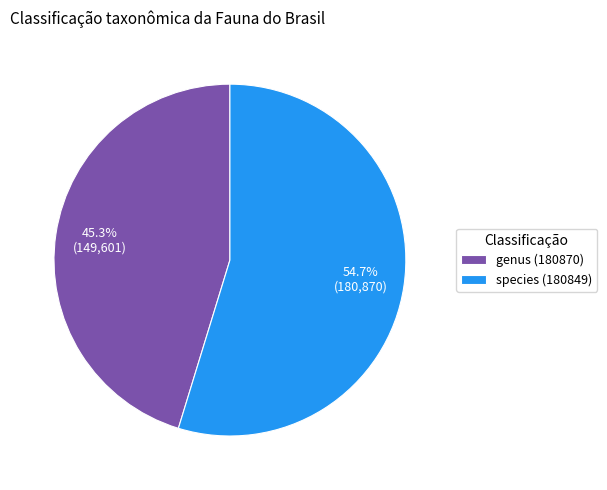

Do genus (180870) and species (180849) together represent more than half of the pie?

Yes